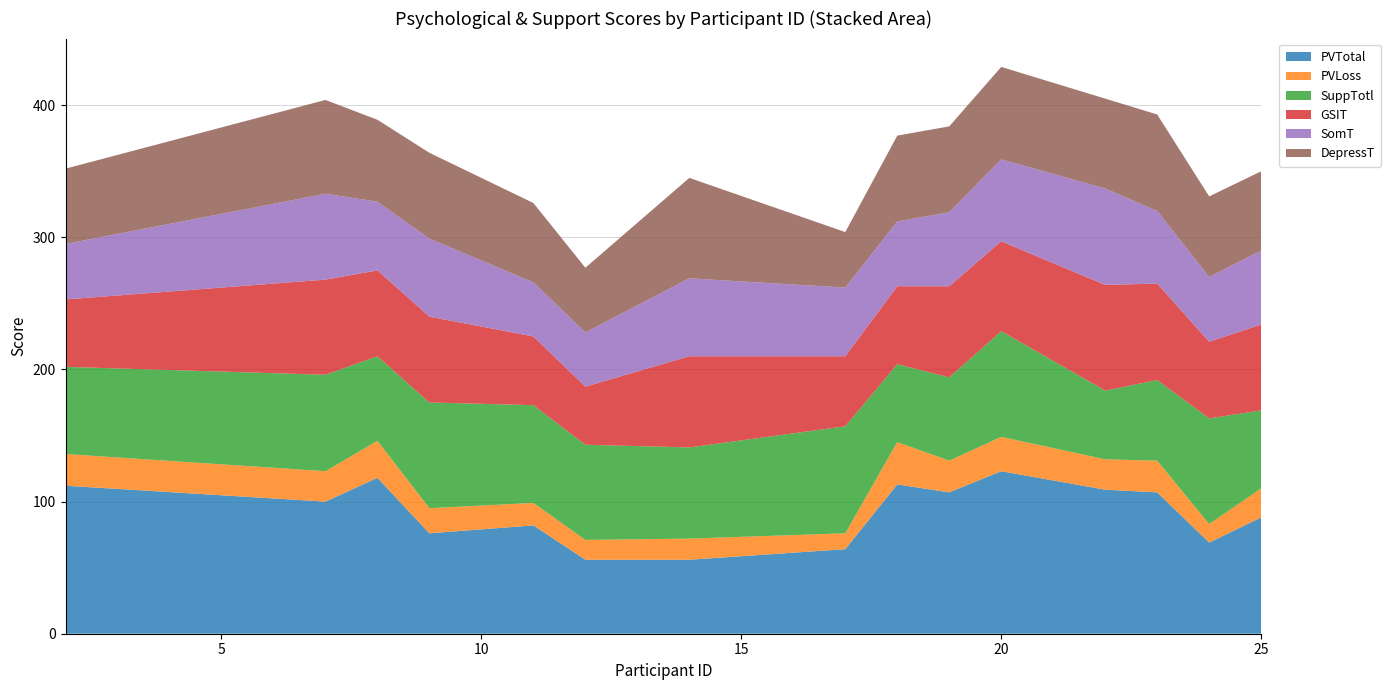

Reading left to right, extract all data points from this chart.

PVTotal: 2=112	7=100	8=118	9=76	11=82	12=56	14=56	17=64	18=113	19=107	20=123	22=109	23=107	24=69	25=88
PVLoss: 2=24	7=23	8=28	9=19	11=17	12=15	14=16	17=12	18=32	19=24	20=26	22=23	23=24	24=14	25=22
SuppTotl: 2=66	7=73	8=64	9=80	11=74	12=72	14=69	17=81	18=59	19=63	20=80	22=52	23=61	24=80	25=59
GSIT: 2=51	7=72	8=65	9=65	11=52	12=44	14=69	17=53	18=59	19=69	20=68	22=80	23=73	24=58	25=65
SomT: 2=42	7=65	8=52	9=59	11=41	12=41	14=59	17=52	18=49	19=56	20=62	22=73	23=55	24=49	25=56
DepressT: 2=57	7=71	8=62	9=65	11=60	12=49	14=76	17=42	18=65	19=65	20=70	22=68	23=73	24=61	25=60